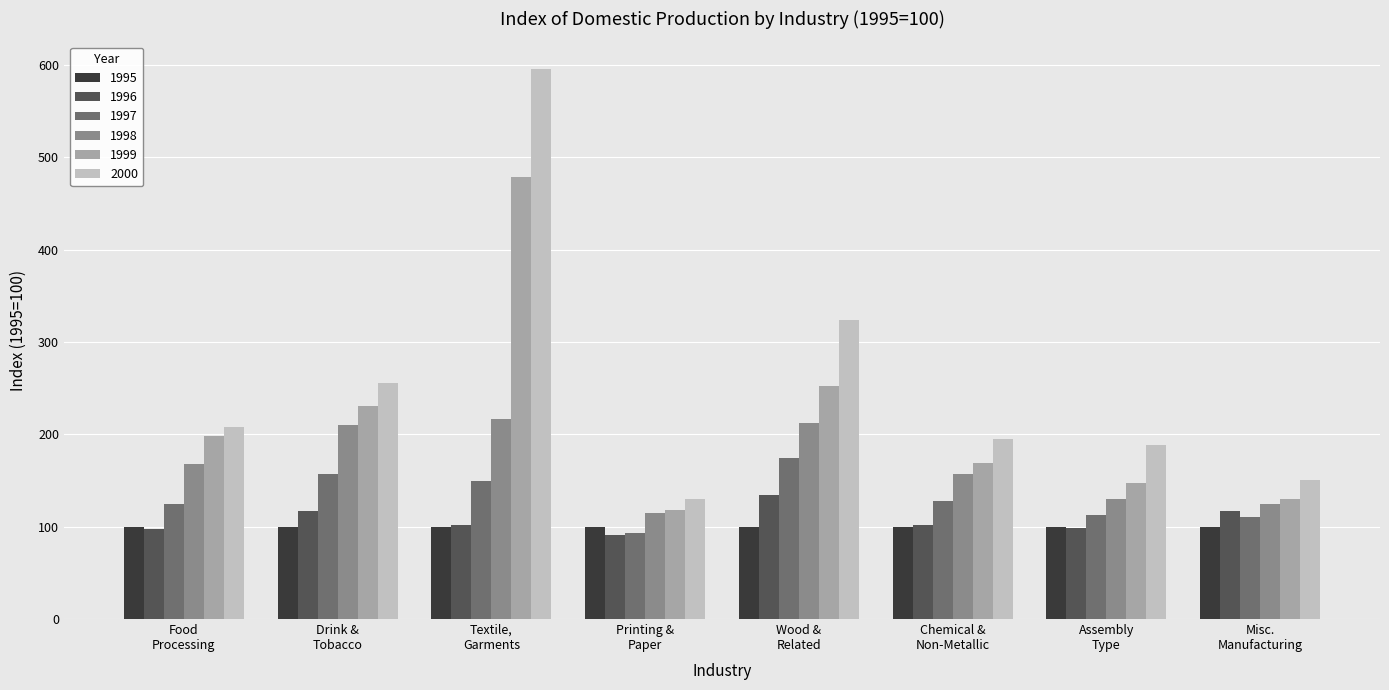

List the series in order of their peak value, lowest first.

1995, 1996, 1997, 1998, 1999, 2000